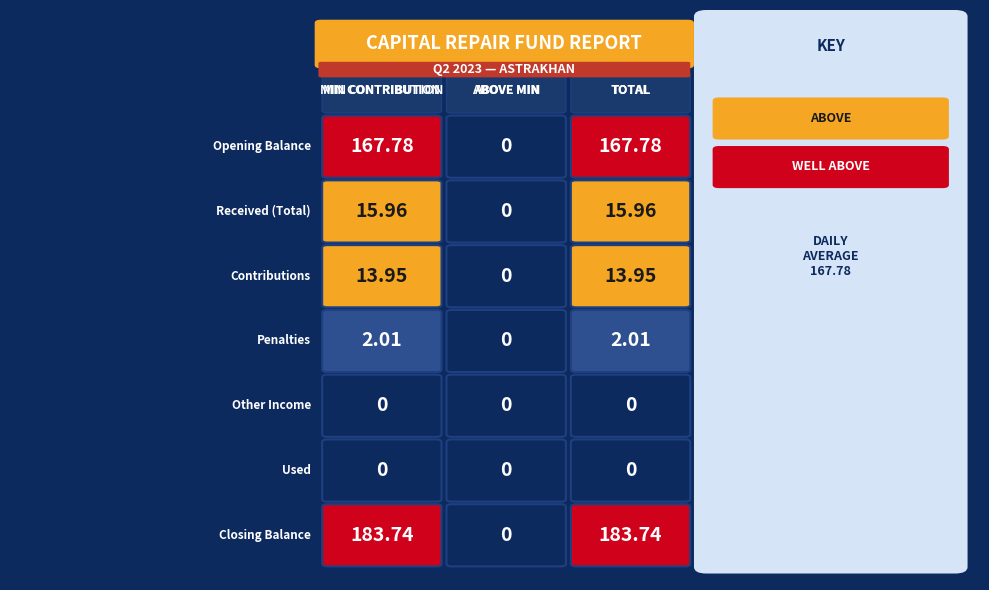

How many values in TOTAL are above zero?

5